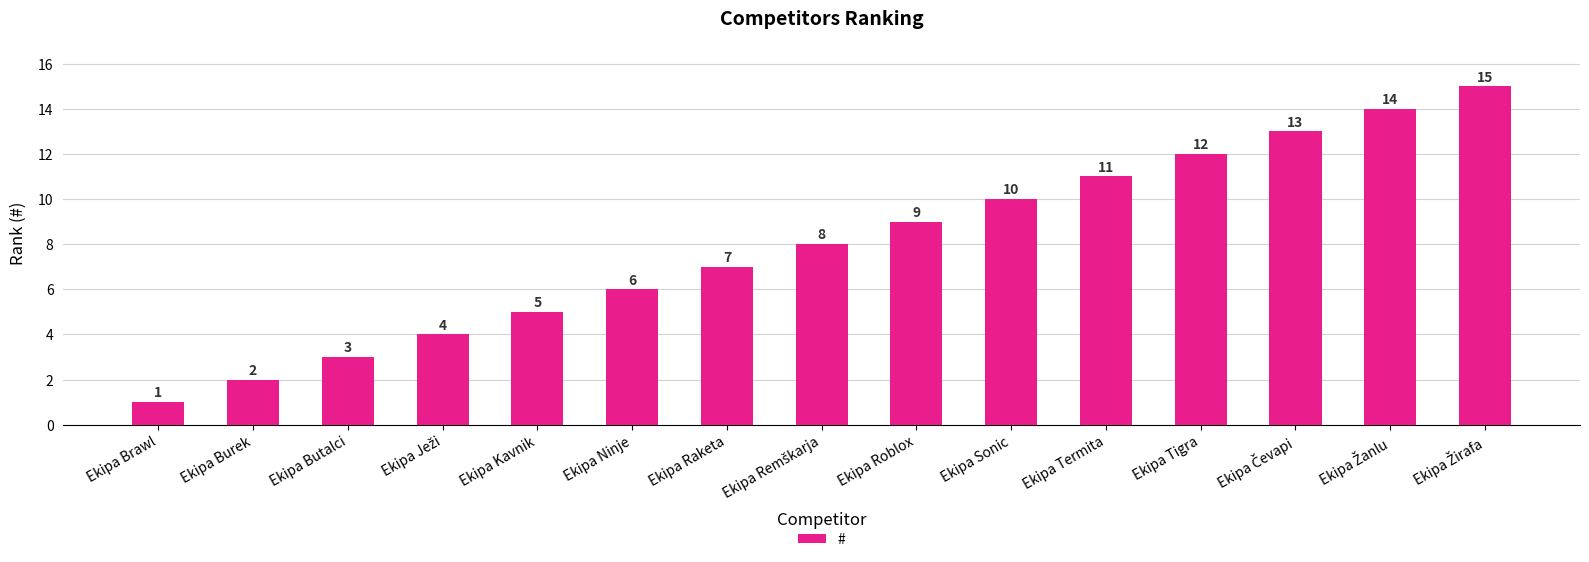

What is the maximum value shown in the chart?

15